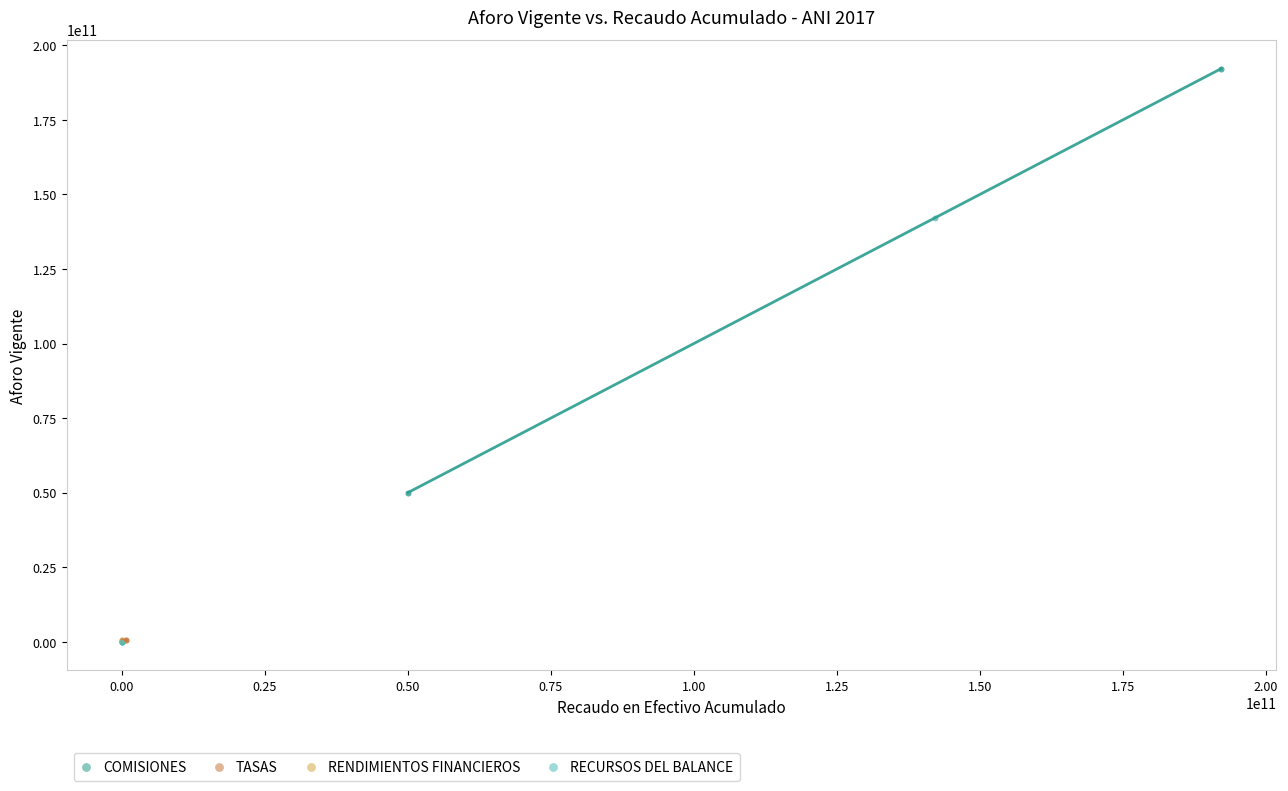

What are all the series names shown in the legend?

COMISIONES, TASAS, RENDIMIENTOS FINANCIEROS, RECURSOS DEL BALANCE